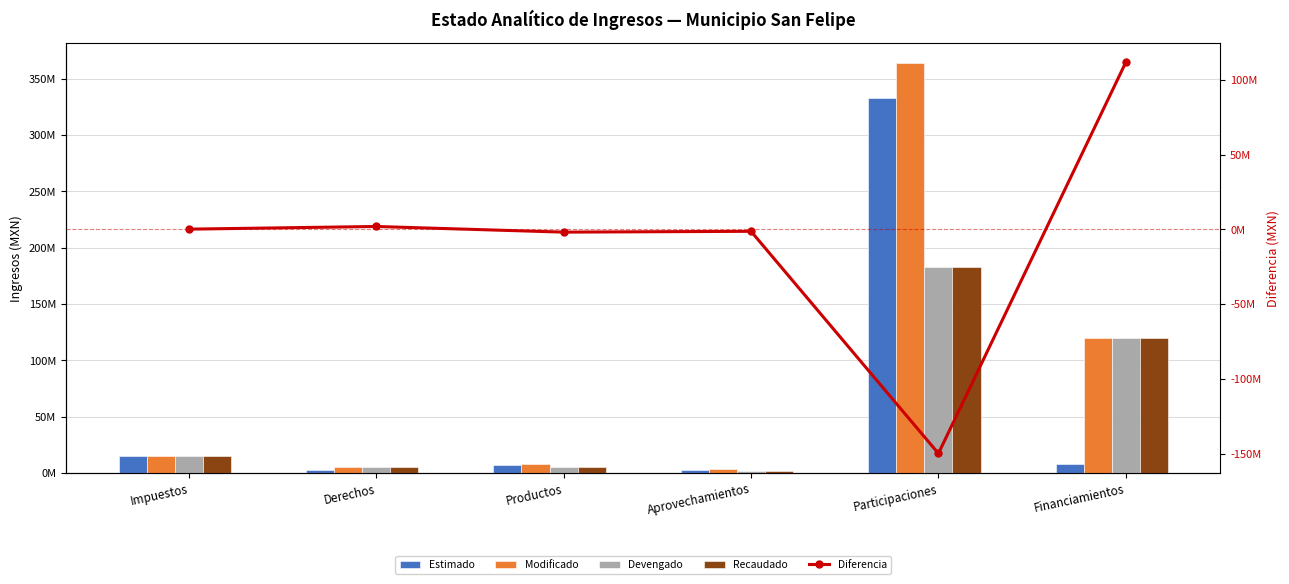

Are the bars grouped side by side (vs. stacked)?

Yes